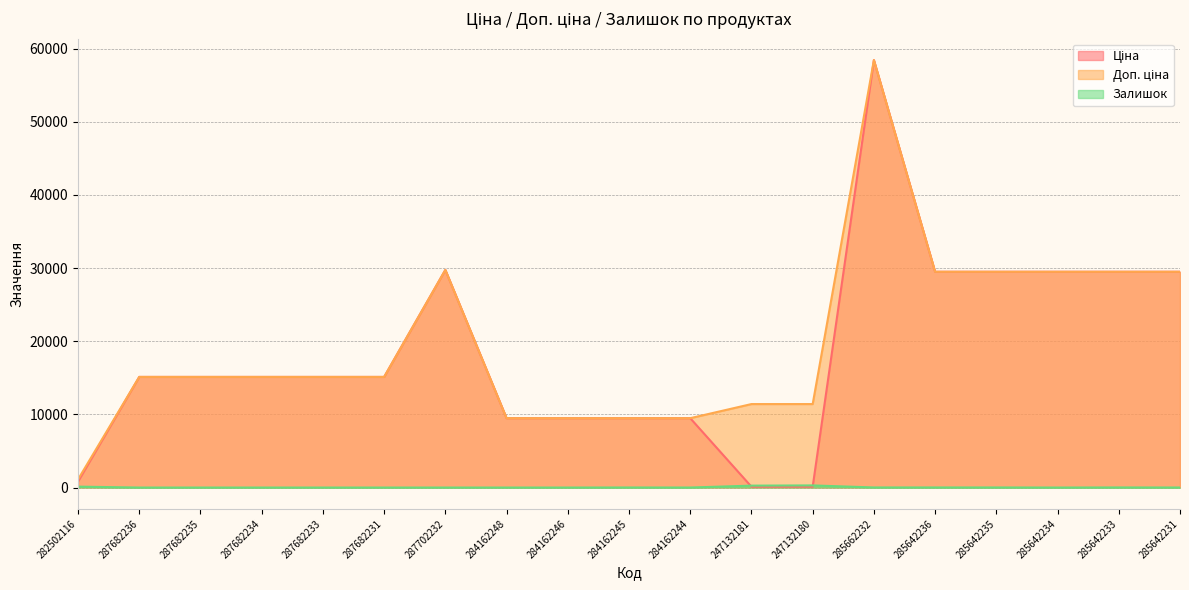

What is the spread (max minus min) of values at 284162248?

9480.1